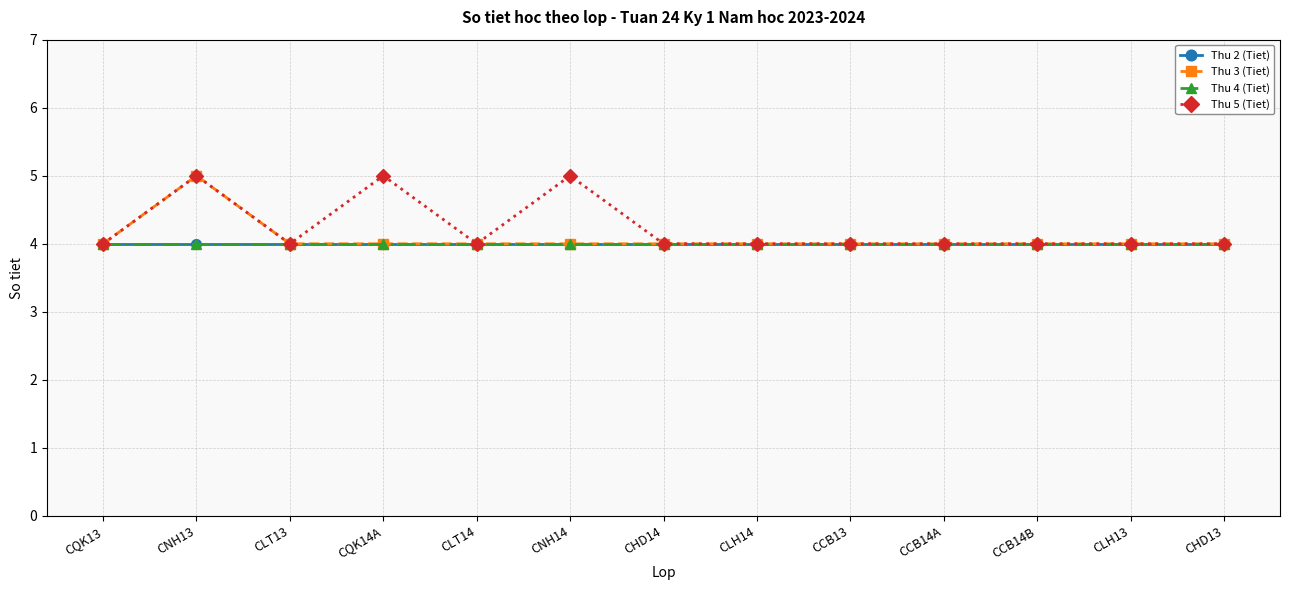

Does the chart have visible grid lines?

Yes